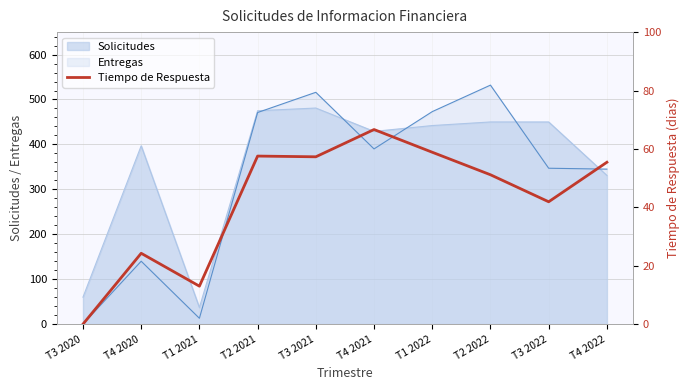

Where does the data first go above 55?

T2 2021